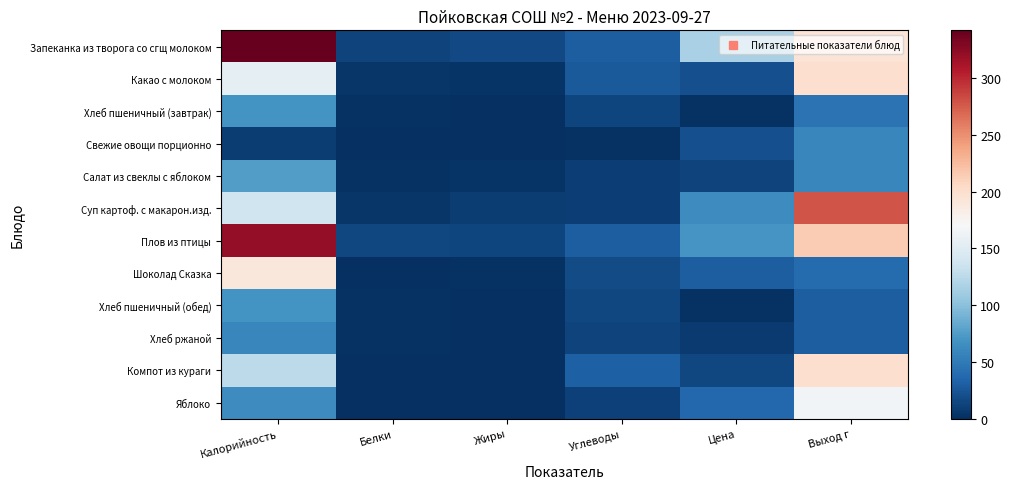

Reading left to right, extract all data points from this chart.

Запеканка из творога со сгщ молоком: Калорийность=342.0	Белки=13.0	Жиры=16.2	Углеводы=29.9	Цена=115.3	Выход г=195.0
Какао с молоком: Калорийность=154.0	Белки=4.1	Жиры=3.8	Углеводы=27.5	Цена=21.2	Выход г=200.0
Хлеб пшеничный (завтрак): Калорийность=69.3	Белки=2.2	Жиры=0.2	Углеводы=14.6	Цена=2.5	Выход г=45.0
Свежие овощи порционно: Калорийность=9.0	Белки=0.2	Жиры=0.1	Углеводы=1.8	Цена=21.0	Выход г=60.0
Салат из свеклы с яблоком: Калорийность=75.0	Белки=1.5	Жиры=3.0	Углеводы=10.5	Цена=13.0	Выход г=60.0
Суп картоф. с макарон.изд.: Калорийность=136.7	Белки=4.8	Жиры=8.5	Углеводы=10.1	Цена=63.0	Выход г=278.0
Плов из птицы: Калорийность=321.0	Белки=15.1	Жиры=14.6	Углеводы=29.7	Цена=70.6	Выход г=215.0
Шоколад Сказка: Калорийность=190.0	Белки=1.0	Жиры=1.5	Углеводы=18.5	Цена=30.0	Выход г=40.0
Хлеб пшеничный (обед): Калорийность=69.3	Белки=2.2	Жиры=0.2	Углеводы=14.7	Цена=2.5	Выход г=30.0
Хлеб ржаной: Калорийность=58.8	Белки=2.4	Жиры=0.3	Углеводы=13.3	Цена=6.7	Выход г=30.0
Компот из кураги: Калорийность=126.0	Белки=0.1	Жиры=0.0	Углеводы=31.6	Цена=15.6	Выход г=200.0
Яблоко: Калорийность=64.0	Белки=0.4	Жиры=0.0	Углеводы=11.9	Цена=36.6	Выход г=166.0